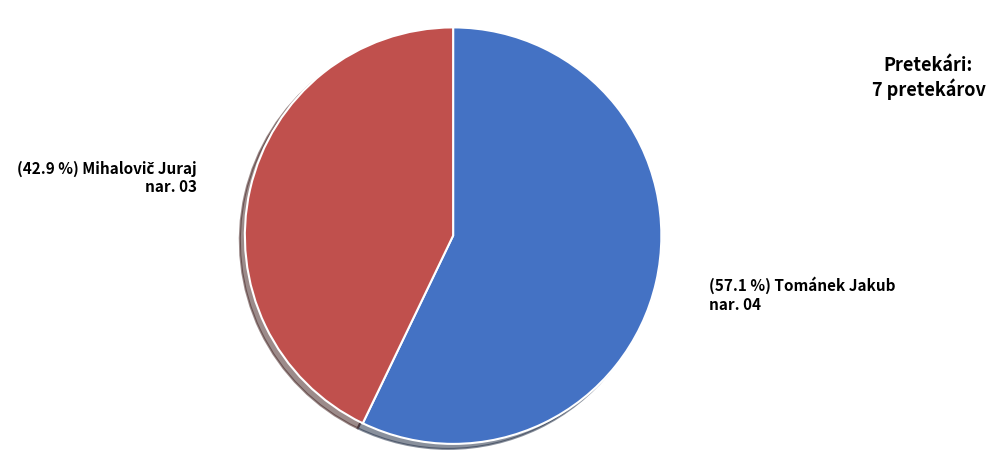

Does any single category account for the majority?

Yes